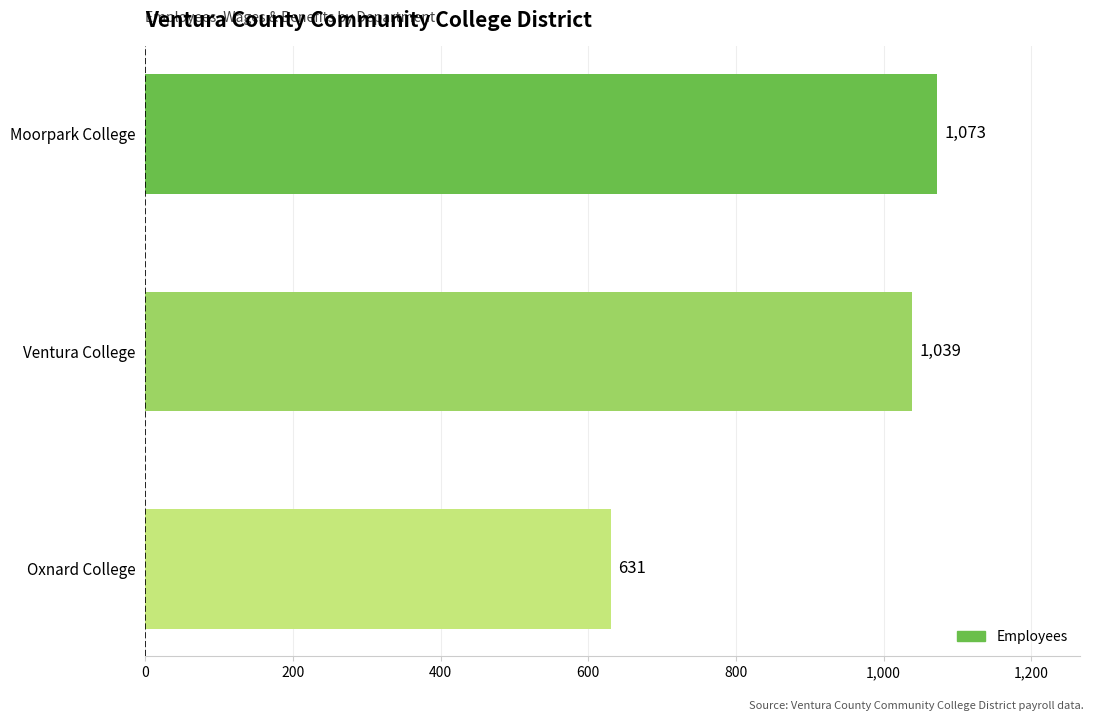

How many series are shown in this chart?

1